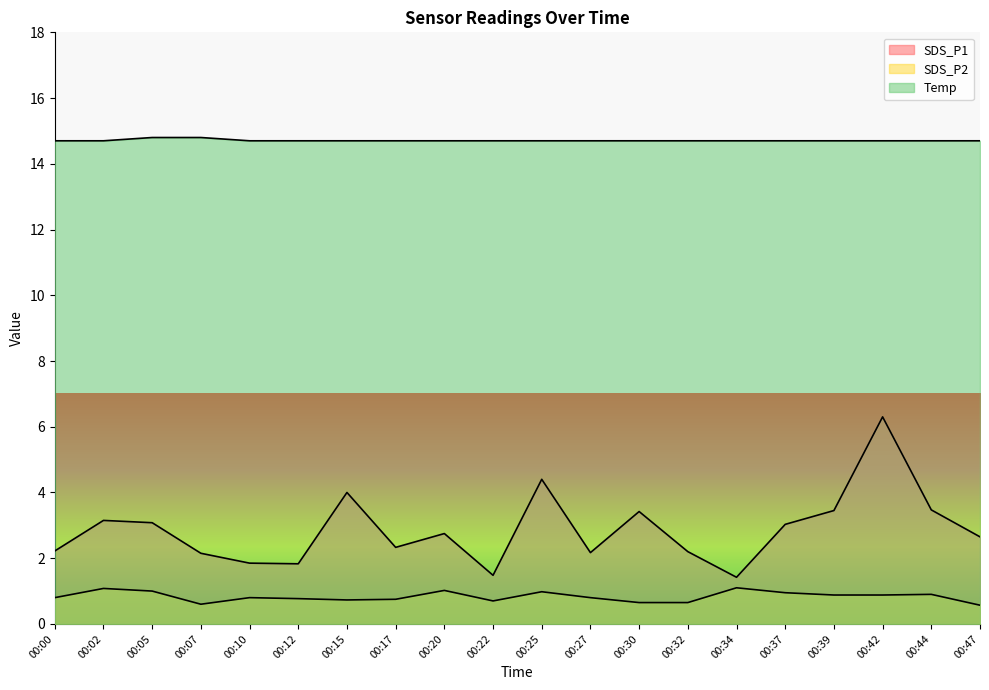

True or false: Temp has a value of 9.4 at 00:42.

False